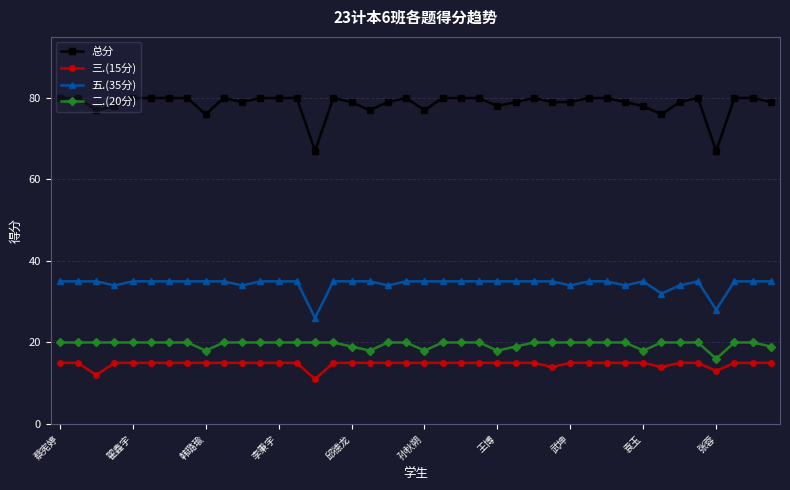

True or false: 二.(20分) and 五.(35分) cross at least once.

False